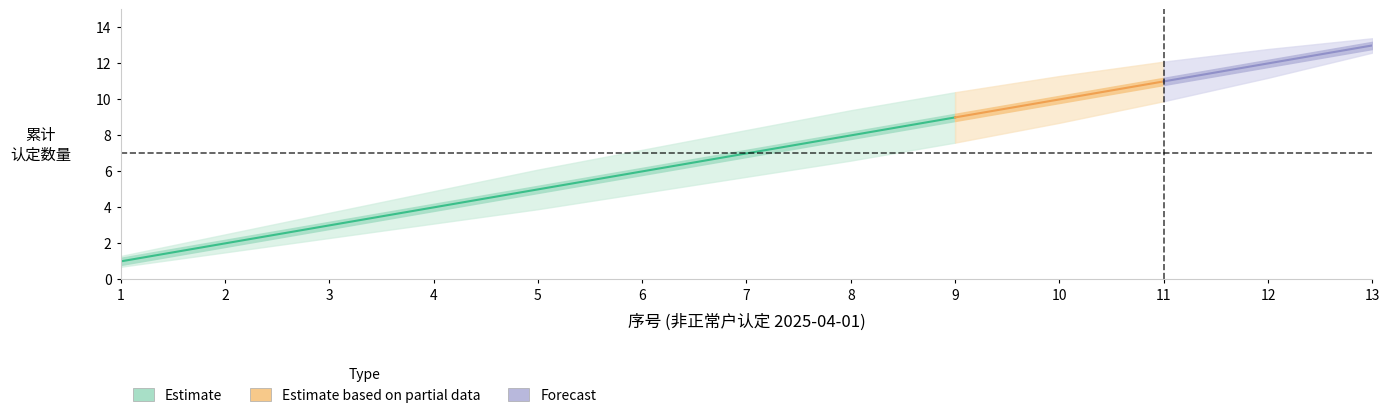

What is the difference between the highest and lowest values at 7?

2.6